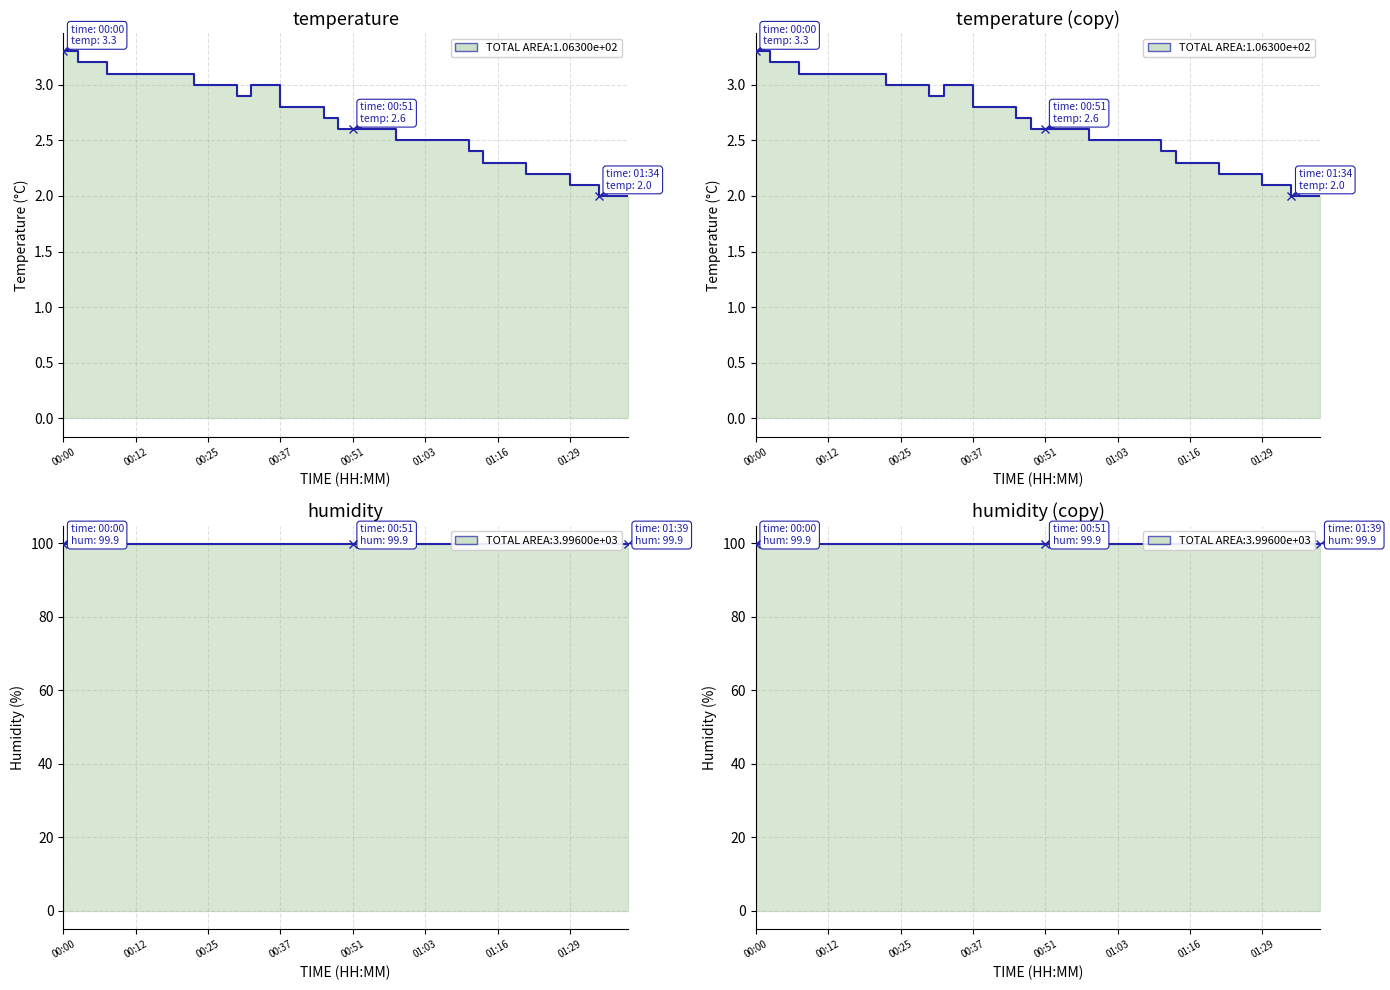

What is the average value?

2.7